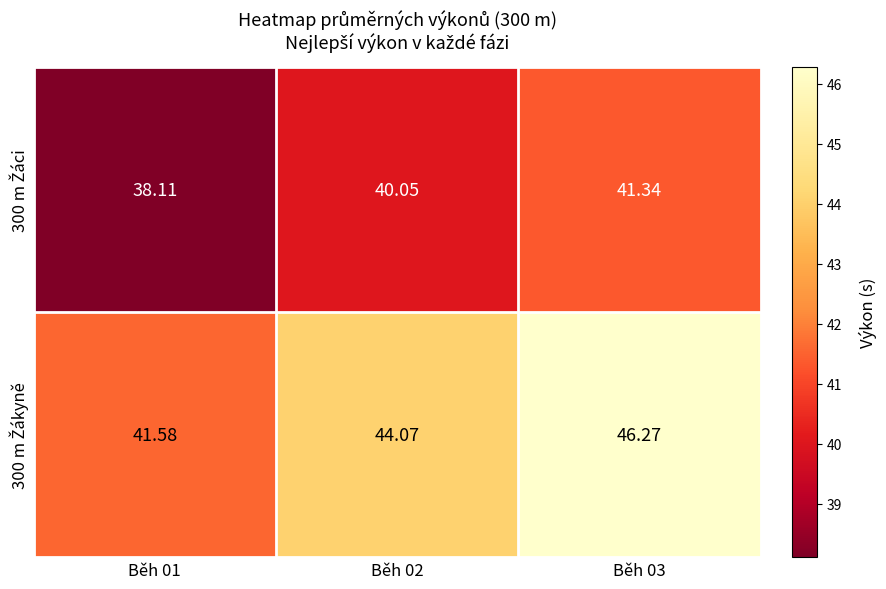

How many categories are shown in the chart?

3